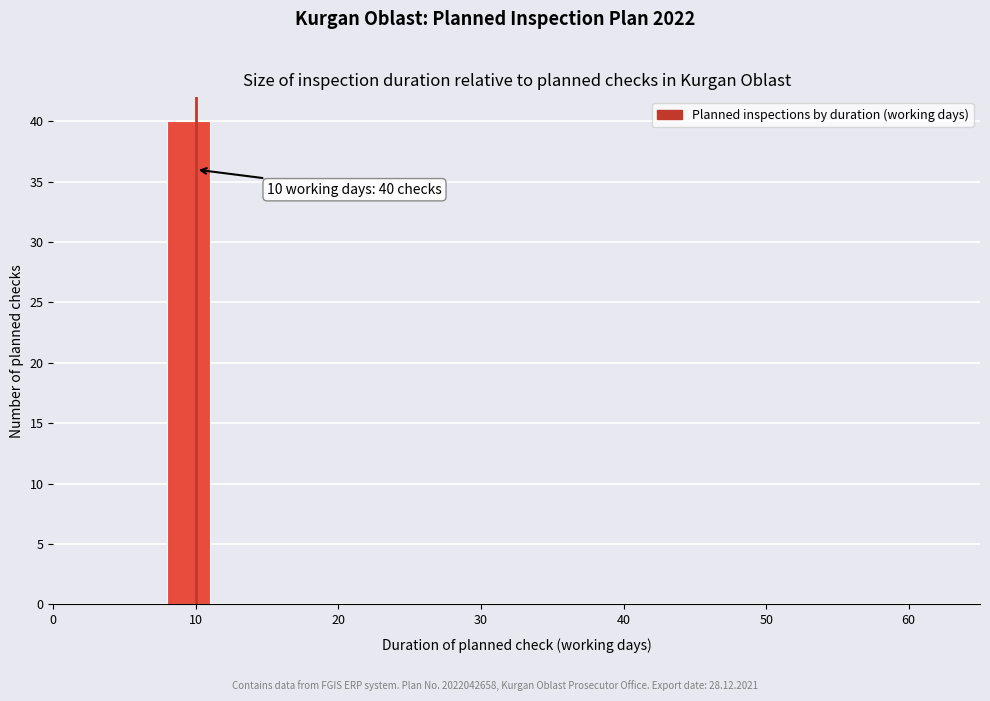

Read against the x-axis, roughly where is the centre of the tallest bar?

10